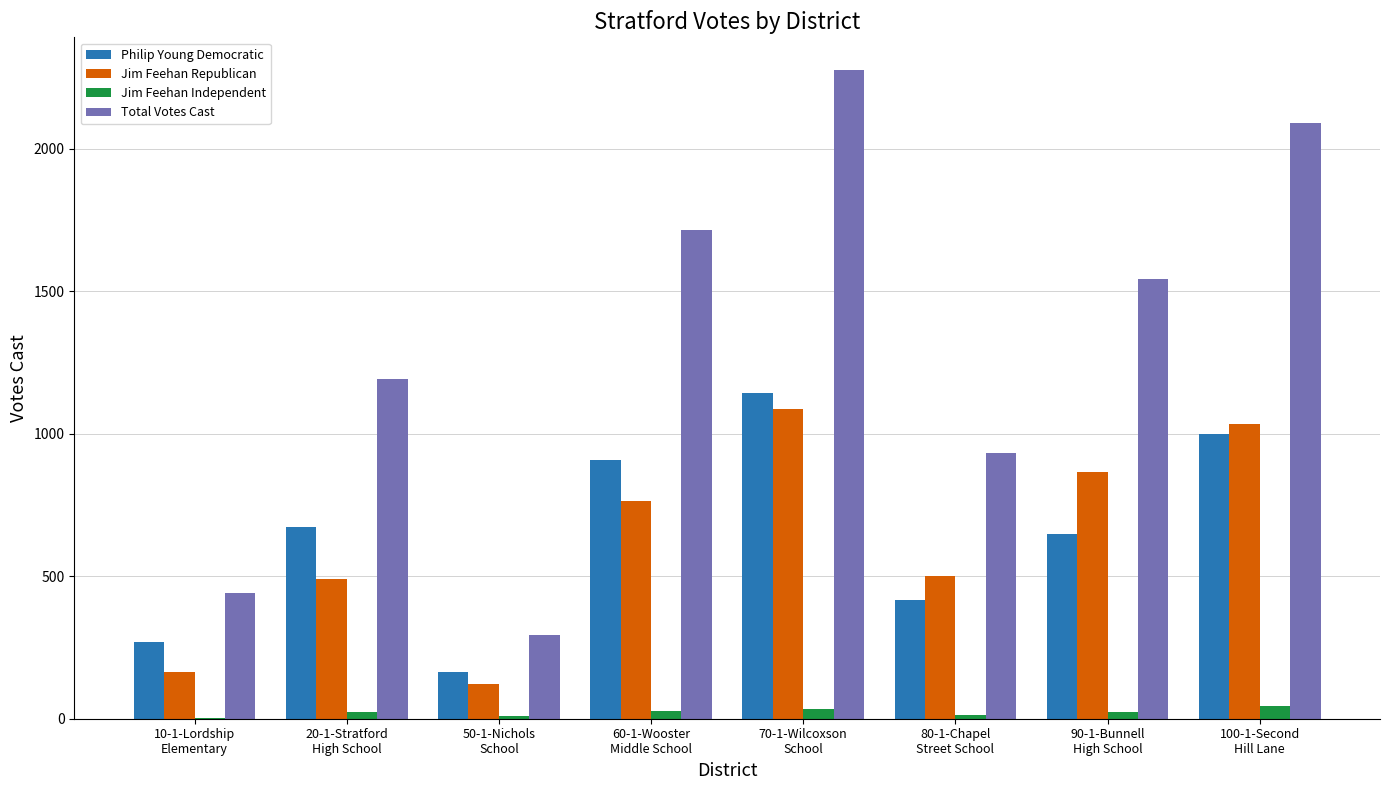

How many groups of bars are there?

8